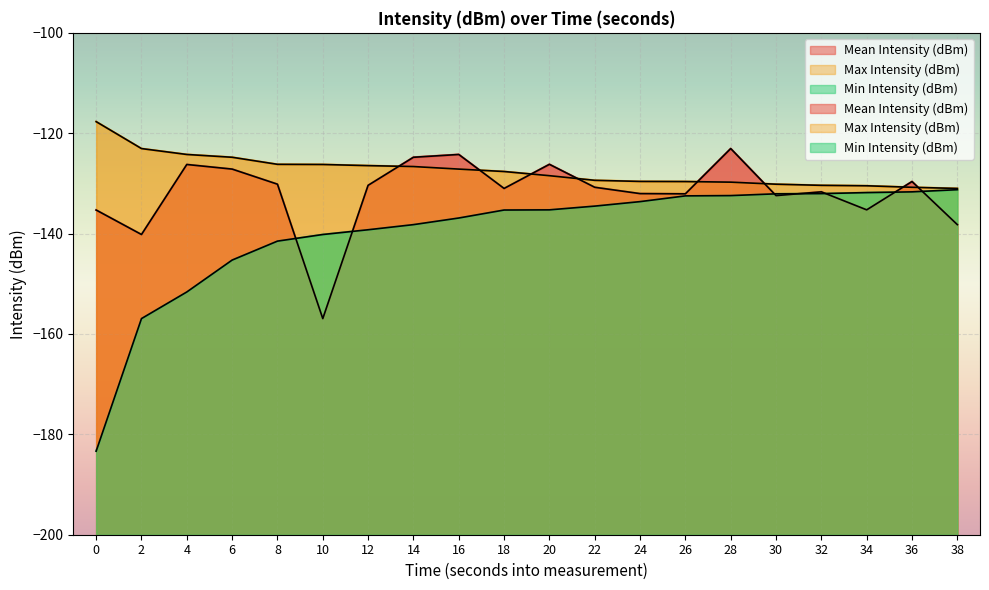

How many interior local valleys does the Mean Intensity (dBm) series have?

6